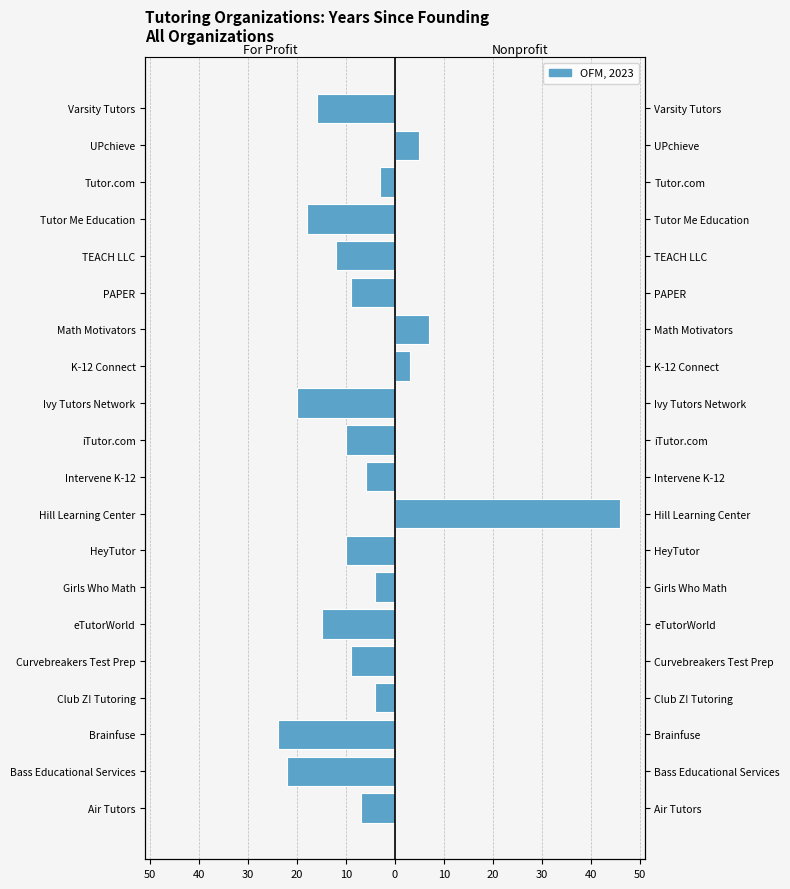

Is it true that Nonprofit equals 9 at Math Motivators?

False